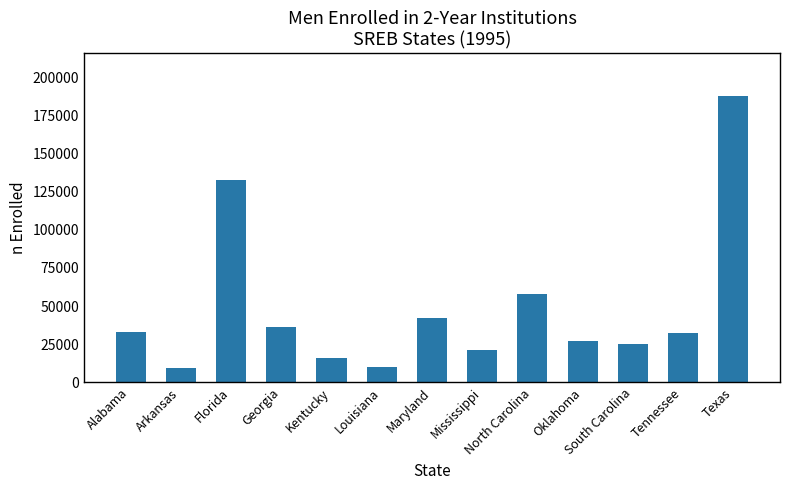

What is the maximum value shown in the chart?

187457